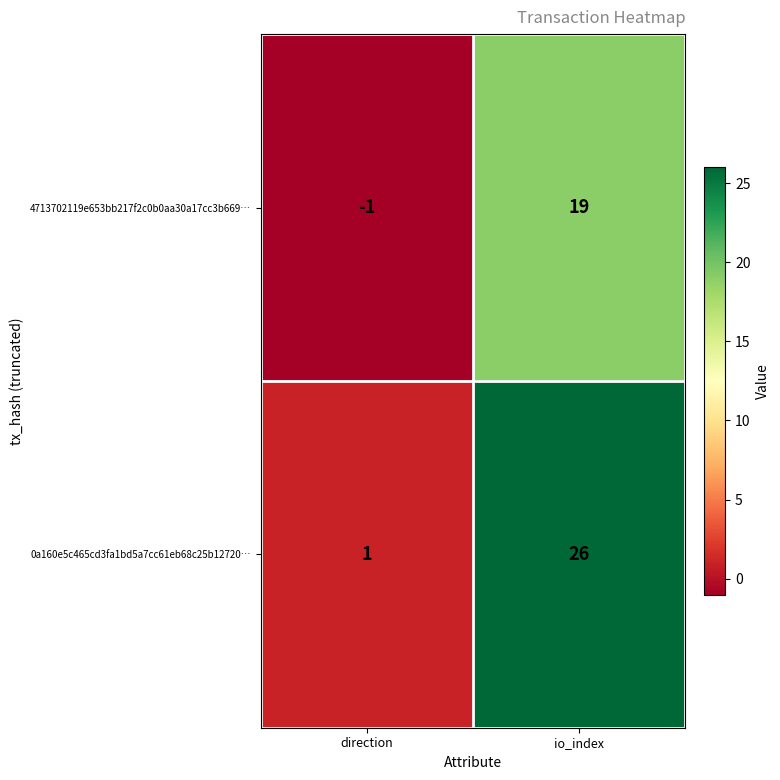

Reading right to left, extract all data points from this chart.

4713702119e653bb217f2c0b0aa30a17cc3b669…: io_index=19	direction=-1
0a160e5c465cd3fa1bd5a7cc61eb68c25b12720…: io_index=26	direction=1